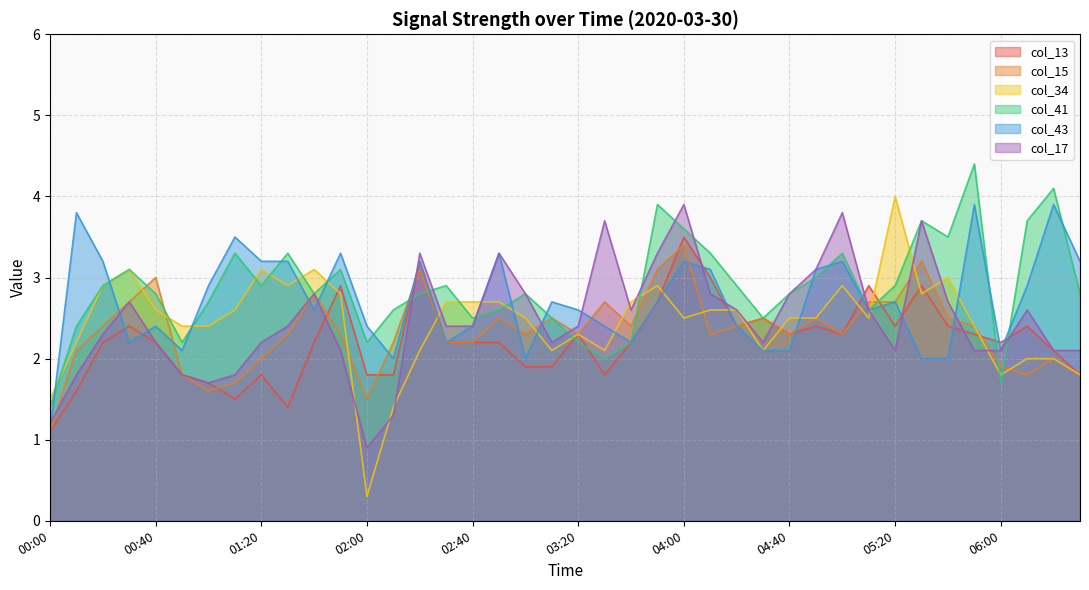

Reading left to right, extract all data points from this chart.

col_13: 00:00=1.1	00:10=1.6	00:20=2.2	00:30=2.4	00:40=2.2	00:50=1.8	01:00=1.7	01:10=1.5	01:20=1.8	01:30=1.4	01:40=2.2	01:50=2.9	02:00=1.8	02:10=1.8	02:20=3.2	02:30=2.2	02:40=2.2	02:50=2.2	03:00=1.9	03:10=1.9	03:20=2.3	03:30=1.8	03:40=2.2	03:50=2.7	04:00=3.5	04:10=3.0	04:20=2.4	04:30=2.5	04:40=2.3	04:50=2.4	05:00=2.3	05:10=2.9	05:20=2.4	05:30=2.9	05:40=2.4	05:50=2.3	06:00=2.2	06:10=2.4	06:20=2.1	06:30=1.8
col_15: 00:00=1.1	00:10=2.1	00:20=2.4	00:30=2.7	00:40=3.0	00:50=1.8	01:00=1.6	01:10=1.7	01:20=2.0	01:30=2.3	01:40=2.8	01:50=2.3	02:00=1.5	02:10=2.2	02:20=3.1	02:30=2.2	02:40=2.2	02:50=2.5	03:00=2.3	03:10=2.5	03:20=2.3	03:30=2.7	03:40=2.4	03:50=3.1	04:00=3.4	04:10=2.3	04:20=2.4	04:30=2.5	04:40=2.3	04:50=2.5	05:00=2.3	05:10=2.7	05:20=2.7	05:30=3.2	05:40=2.5	05:50=2.4	06:00=1.9	06:10=1.8	06:20=2.0	06:30=1.8
col_34: 00:00=1.5	00:10=2.2	00:20=2.9	00:30=3.1	00:40=2.6	00:50=2.4	01:00=2.4	01:10=2.6	01:20=3.1	01:30=2.9	01:40=3.1	01:50=2.8	02:00=0.3	02:10=1.4	02:20=2.1	02:30=2.7	02:40=2.7	02:50=2.7	03:00=2.5	03:10=2.1	03:20=2.3	03:30=2.1	03:40=2.7	03:50=2.9	04:00=2.5	04:10=2.6	04:20=2.6	04:30=2.1	04:40=2.5	04:50=2.5	05:00=2.9	05:10=2.5	05:20=4.0	05:30=2.8	05:40=3.0	05:50=2.4	06:00=1.8	06:10=2.0	06:20=2.0	06:30=1.8
col_41: 00:00=1.4	00:10=2.4	00:20=2.9	00:30=3.1	00:40=2.8	00:50=2.2	01:00=2.7	01:10=3.3	01:20=2.9	01:30=3.3	01:40=2.8	01:50=3.1	02:00=2.2	02:10=2.6	02:20=2.8	02:30=2.9	02:40=2.5	02:50=2.6	03:00=2.8	03:10=2.5	03:20=2.2	03:30=2.0	03:40=2.2	03:50=3.9	04:00=3.6	04:10=3.3	04:20=2.9	04:30=2.5	04:40=2.8	04:50=3.0	05:00=3.3	05:10=2.6	05:20=2.9	05:30=3.7	05:40=3.5	05:50=4.4	06:00=1.7	06:10=3.7	06:20=4.1	06:30=2.8
col_43: 00:00=1.1	00:10=3.8	00:20=3.2	00:30=2.2	00:40=2.4	00:50=2.1	01:00=2.9	01:10=3.5	01:20=3.2	01:30=3.2	01:40=2.6	01:50=3.3	02:00=2.4	02:10=2.0	02:20=3.2	02:30=2.2	02:40=2.4	02:50=3.3	03:00=2.0	03:10=2.7	03:20=2.6	03:30=2.4	03:40=2.2	03:50=2.7	04:00=3.2	04:10=3.1	04:20=2.4	04:30=2.1	04:40=2.1	04:50=3.1	05:00=3.2	05:10=2.6	05:20=2.7	05:30=2.0	05:40=2.0	05:50=3.9	06:00=2.1	06:10=2.9	06:20=3.9	06:30=3.2
col_17: 00:00=1.2	00:10=1.8	00:20=2.3	00:30=2.7	00:40=2.2	00:50=1.8	01:00=1.7	01:10=1.8	01:20=2.2	01:30=2.4	01:40=2.8	01:50=2.1	02:00=0.9	02:10=1.3	02:20=3.3	02:30=2.4	02:40=2.4	02:50=3.3	03:00=2.8	03:10=2.2	03:20=2.4	03:30=3.7	03:40=2.6	03:50=3.3	04:00=3.9	04:10=2.8	04:20=2.6	04:30=2.2	04:40=2.8	04:50=3.1	05:00=3.8	05:10=2.6	05:20=2.1	05:30=3.7	05:40=2.7	05:50=2.1	06:00=2.1	06:10=2.6	06:20=2.1	06:30=2.1